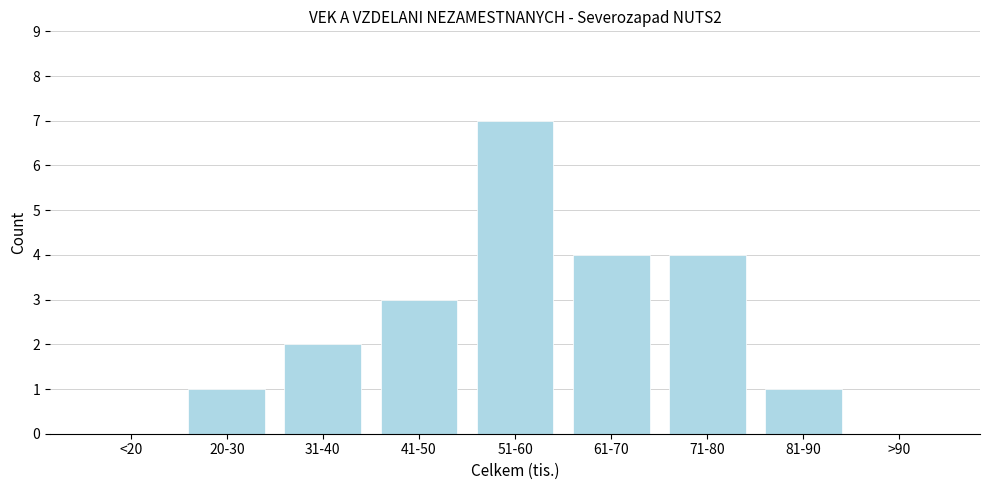

Reading right to left, list all the values displayed in this chart.

>90=0	81-90=1	71-80=4	61-70=4	51-60=7	41-50=3	31-40=2	20-30=1	<20=0